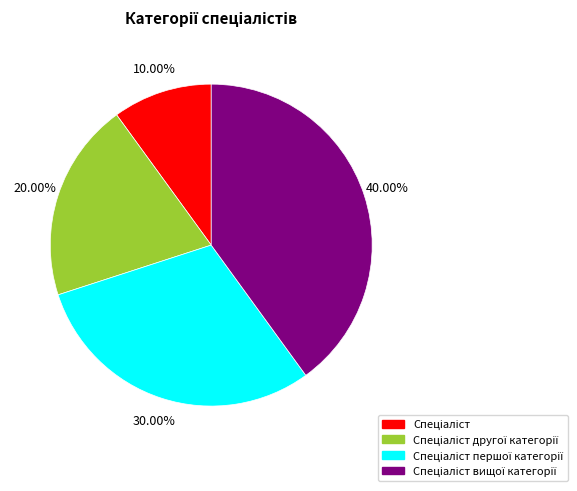

Is there a majority slice in this chart?

No